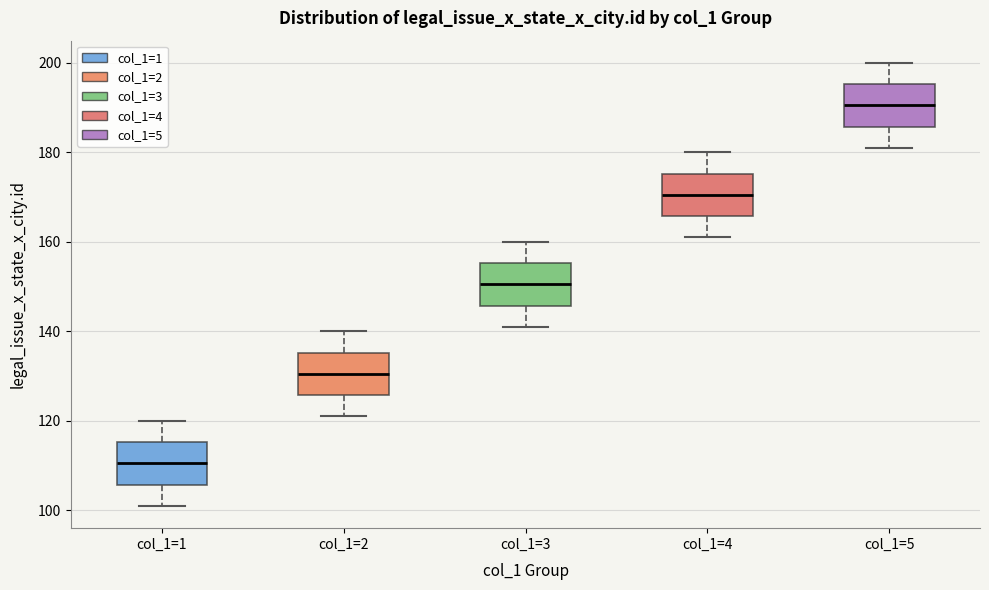

Reading left to right, read every box against the y-axis: the position of its median line, the range the box covers, and the ends of its whiskers. The values are not printed on the chart, so give them approximately, as read against the axis.

col_1=1: median 110, box 106 to 116, whiskers 102 to 120
col_1=2: median 130, box 126 to 136, whiskers 122 to 140
col_1=3: median 150, box 146 to 156, whiskers 142 to 160
col_1=4: median 170, box 166 to 176, whiskers 162 to 180
col_1=5: median 190, box 186 to 196, whiskers 182 to 200